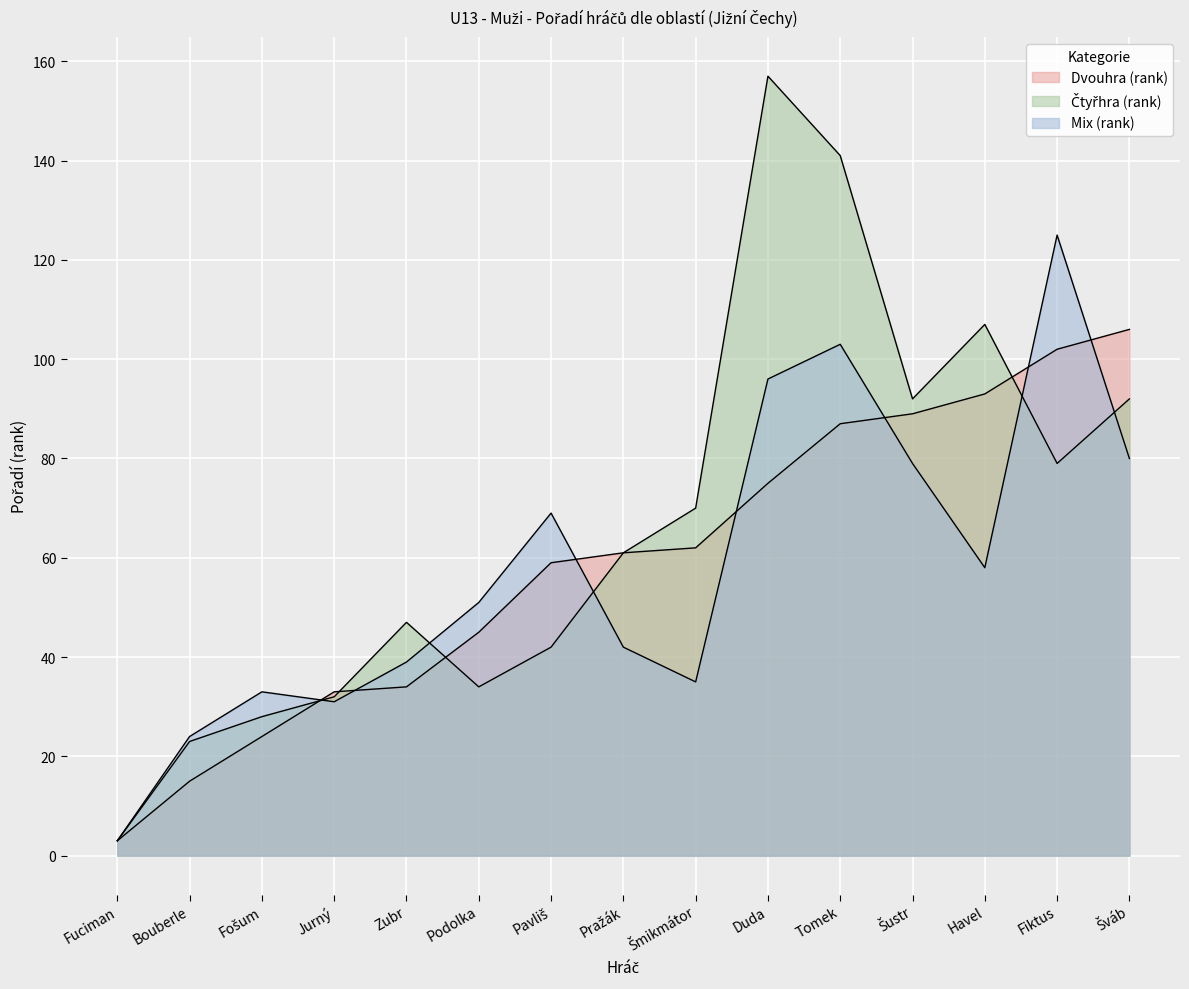

After their last crossing, which series has the higher values: Mix (rank) or Dvouhra (rank)?

Dvouhra (rank)